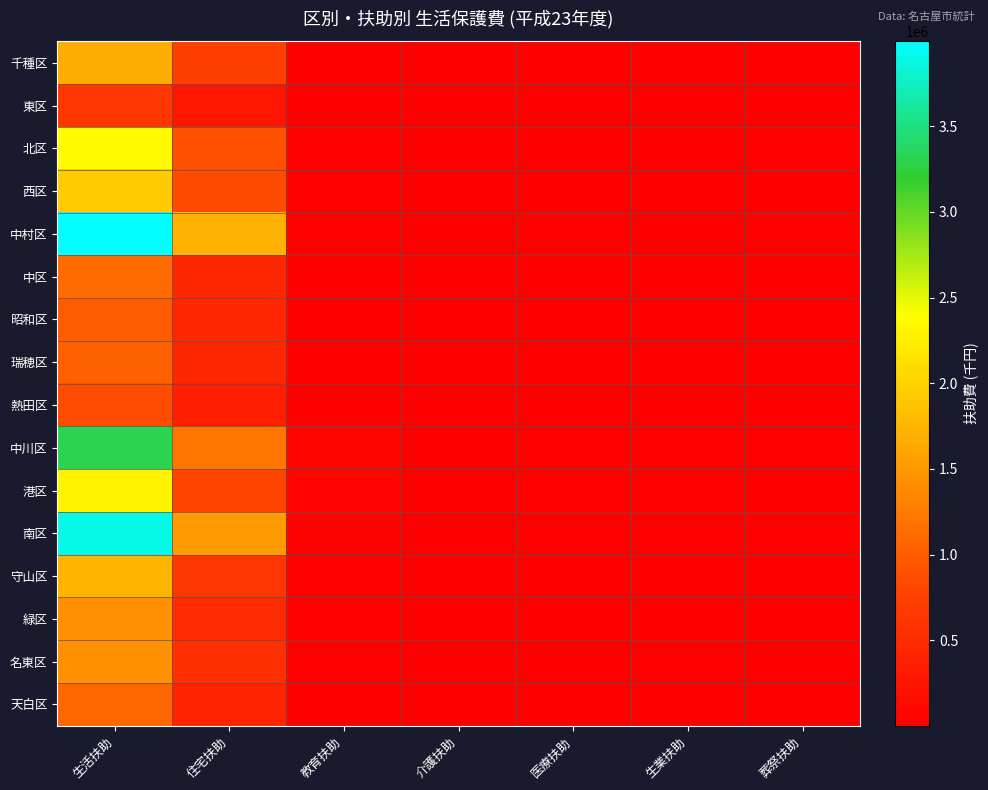

What is the total value across all series at 生業扶助?

163066